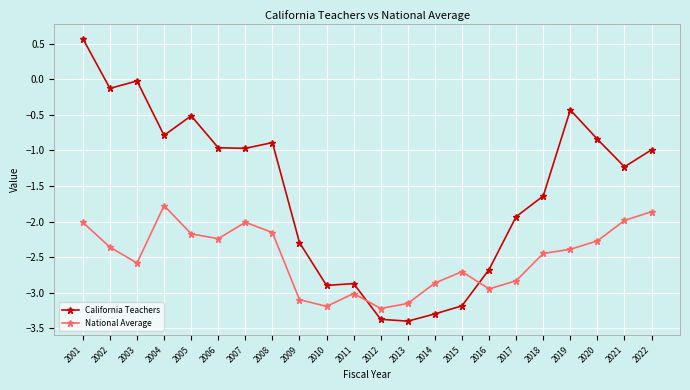

Does the chart display data point markers on the line(s)?

Yes